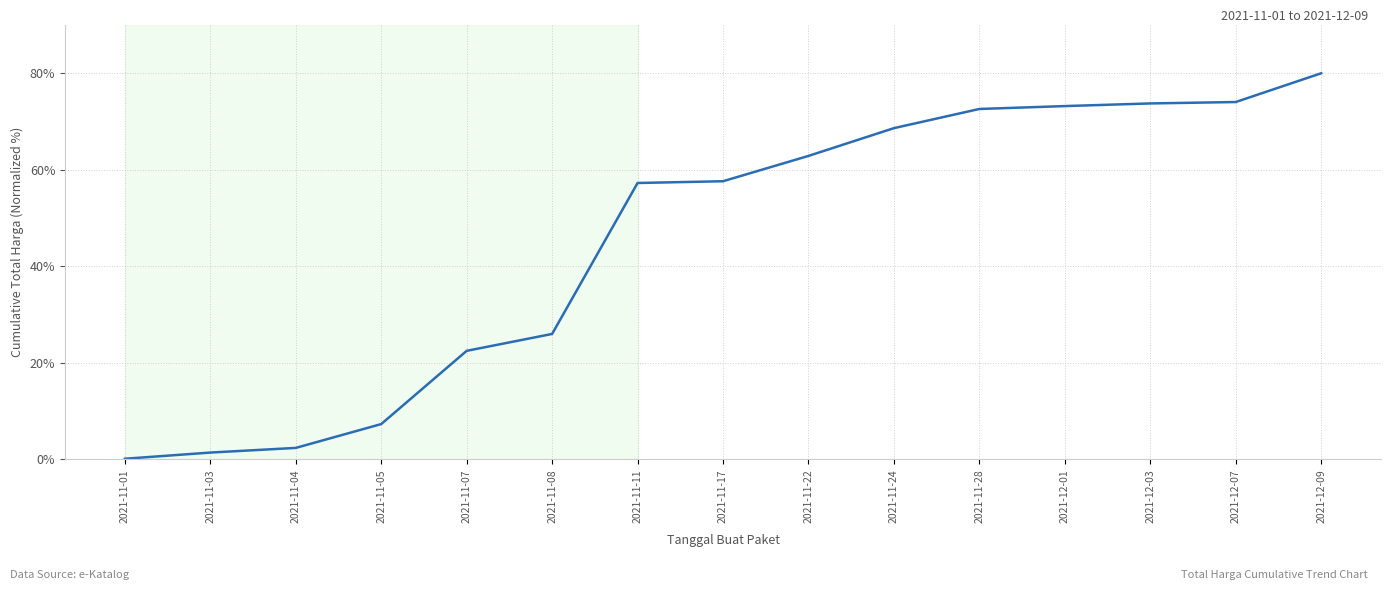

Is this an area chart (filled region under the line)?

No